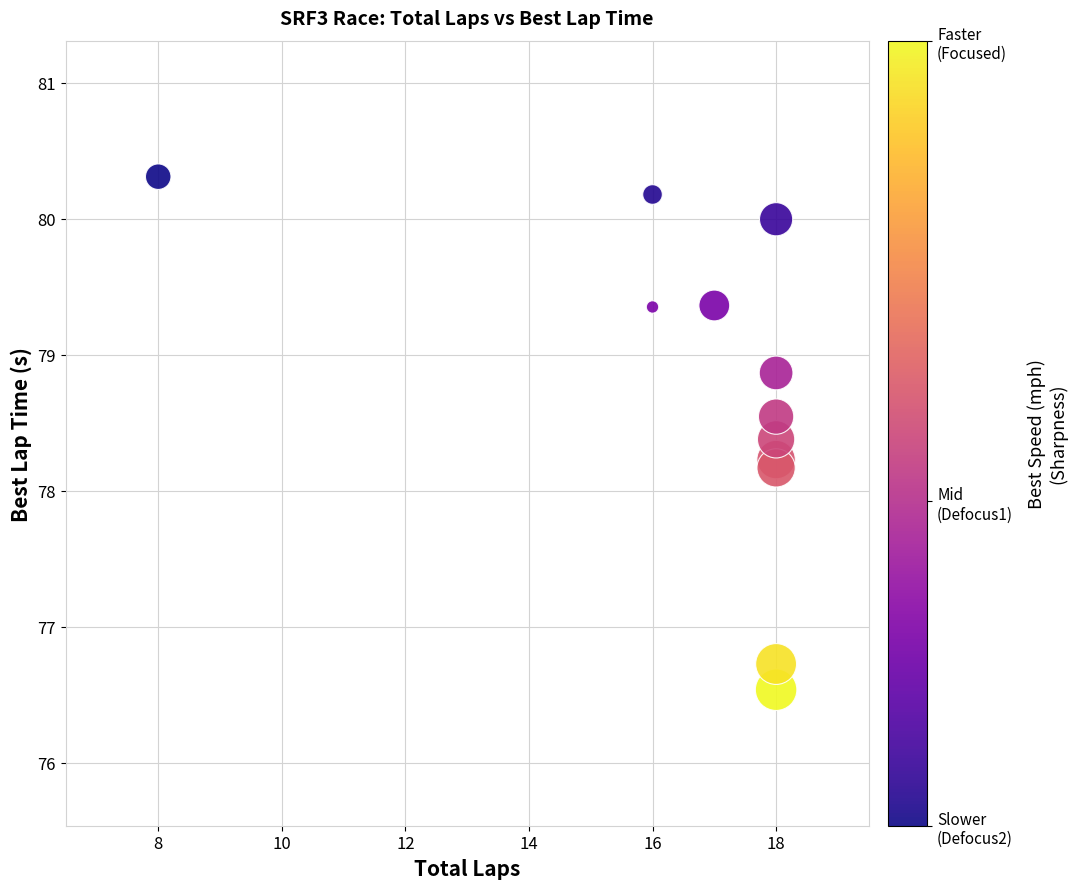

What Y value in the scatter plot is closest to 78?

78.2